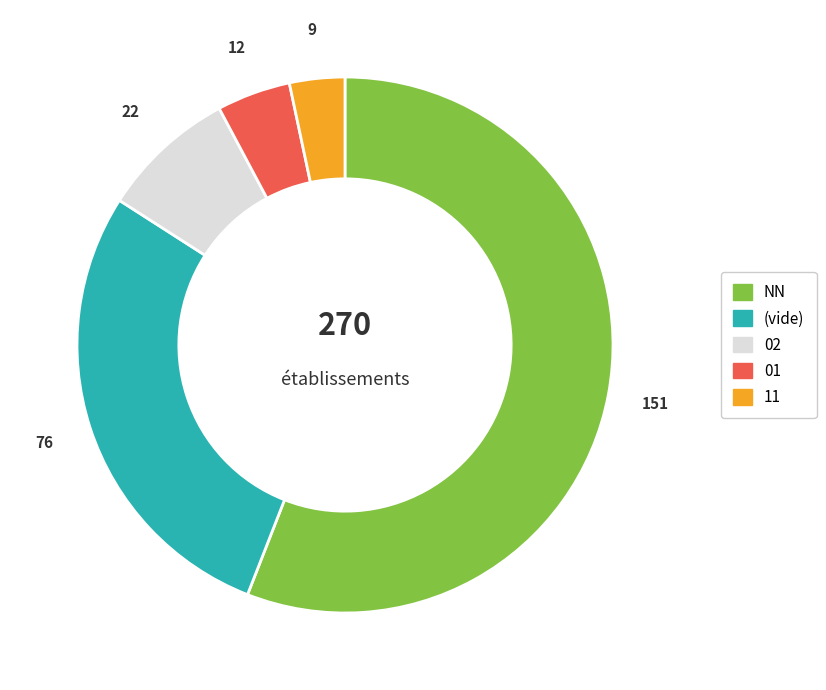

Is there any slice that represents more than half of the pie?

Yes